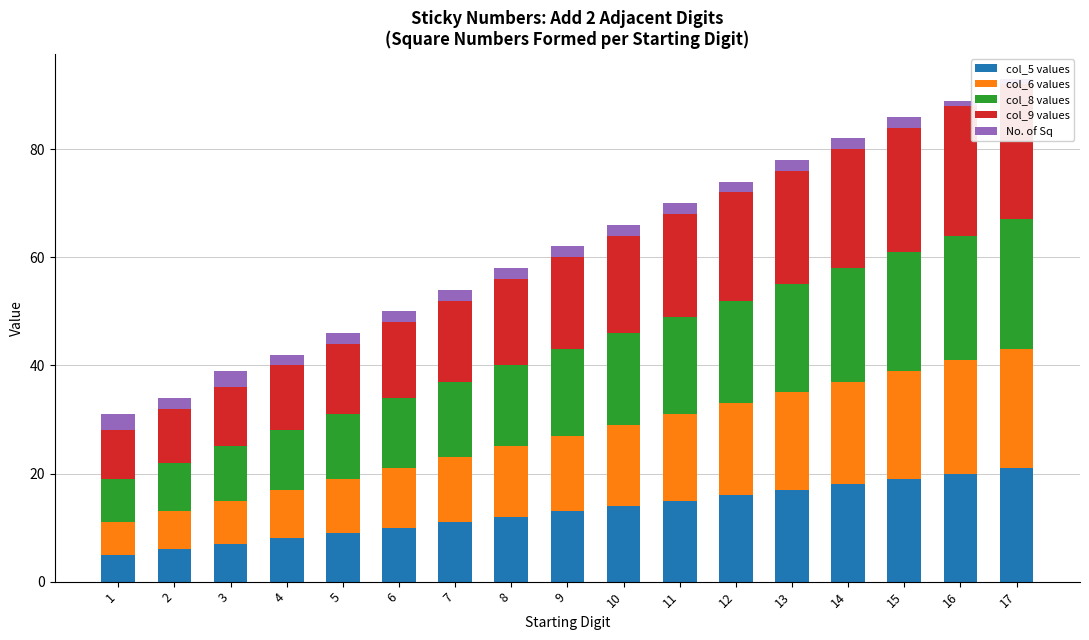

How many groups of bars are there?

17